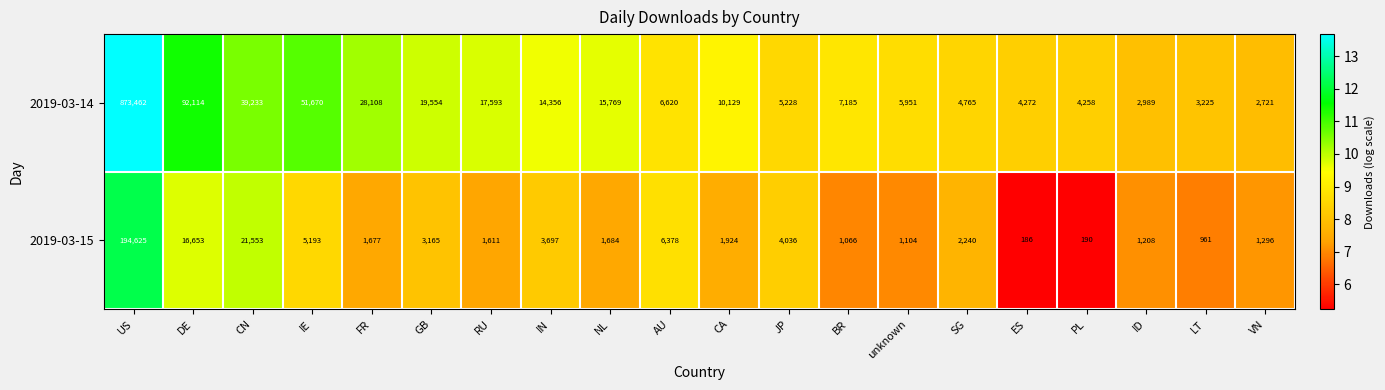

The value of 2019-03-15 at ES is 273. True or false?

False